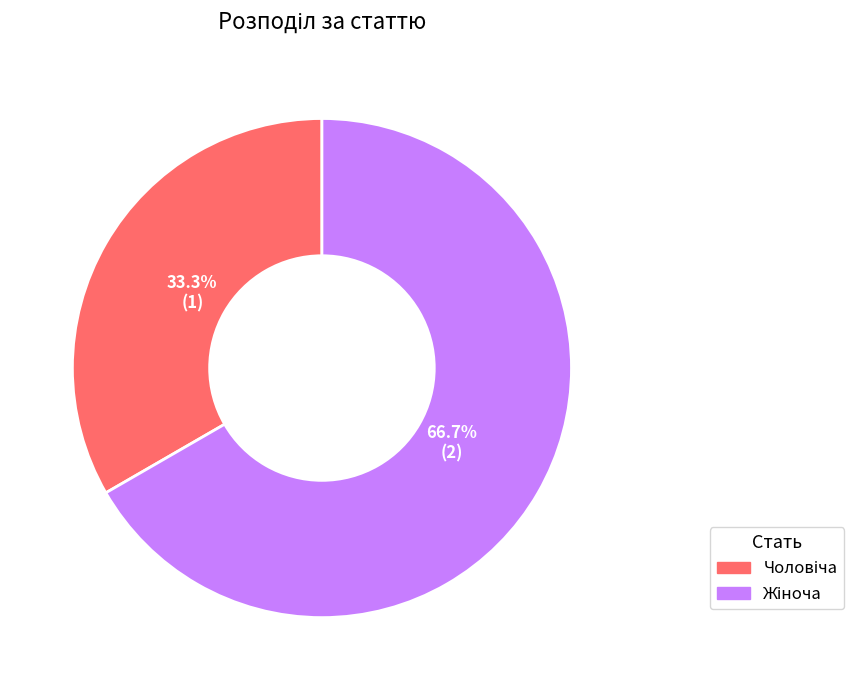

Is there any slice that represents more than half of the pie?

Yes